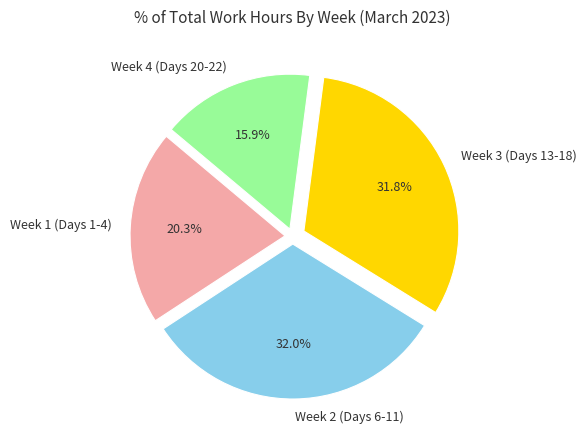

Which category has the smallest portion of the pie?

Week 4 (Days 20-22)